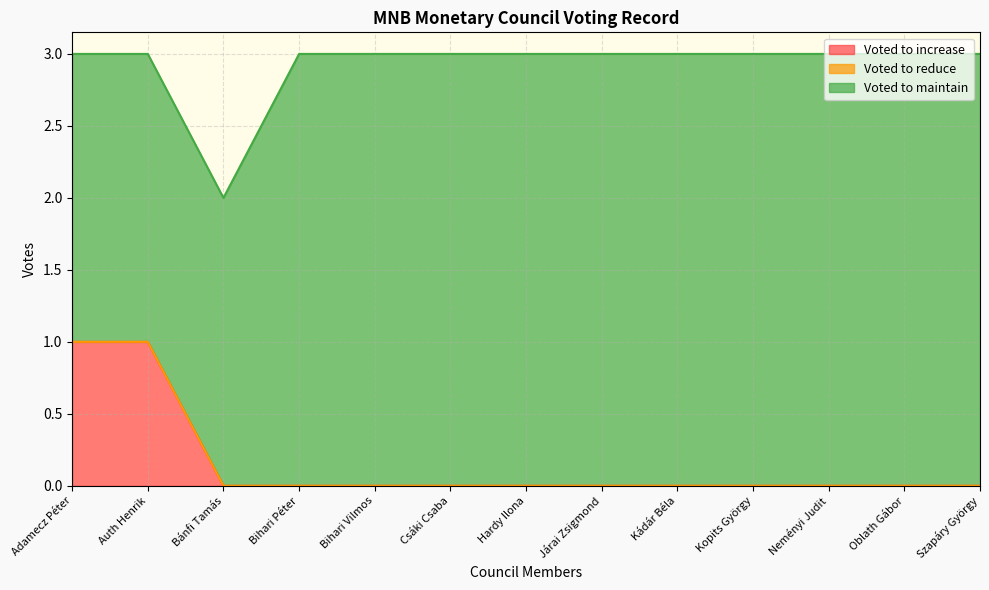

What is the label of the 13th point from the right?

Adamecz Péter